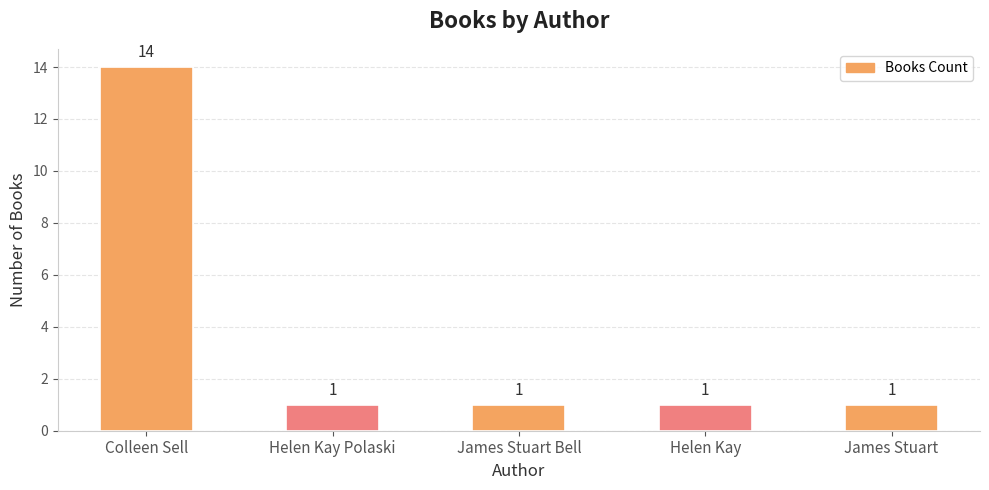

True or false: the data shows 0 at James Stuart Bell.

False